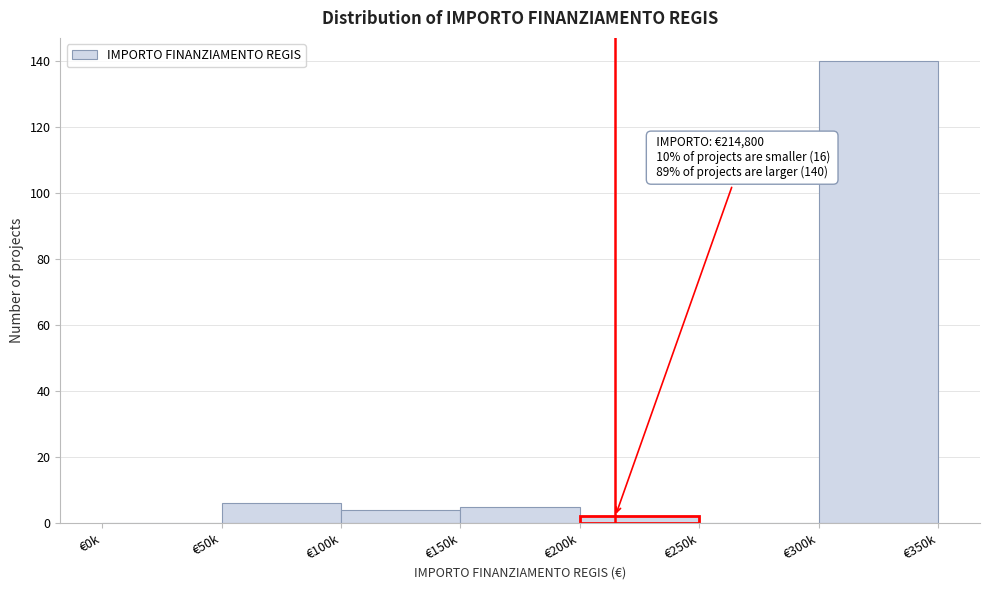

Reading left to right, what are all the values shown in this chart?

€0k=0	€50k=6	€100k=4	€150k=5	€200k=2	€250k=0	€300k=140